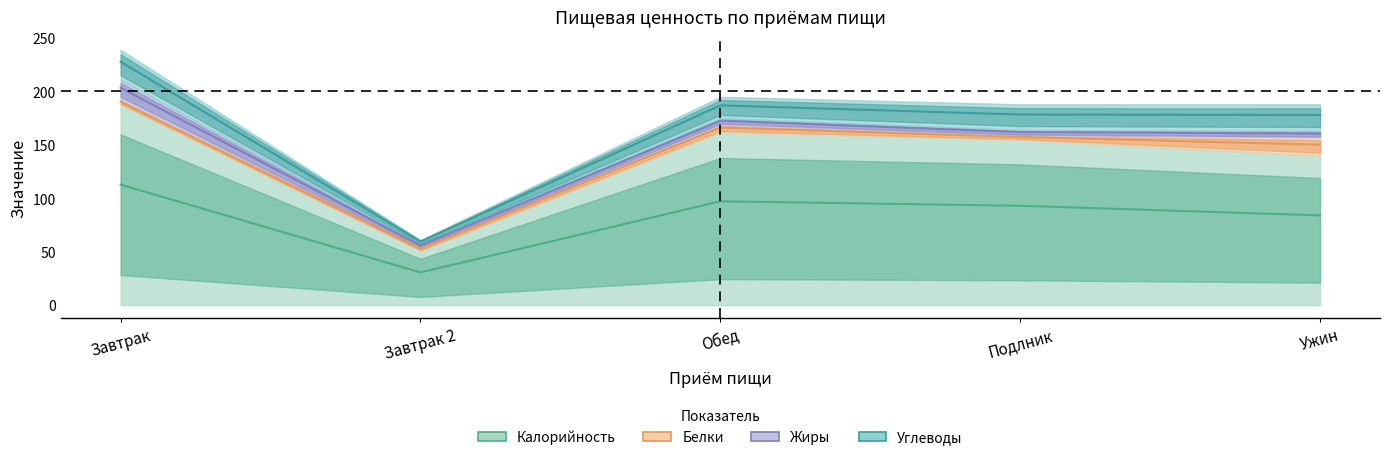

Which series changed the most between Завтрак and Завтрак 2?

Углеводы